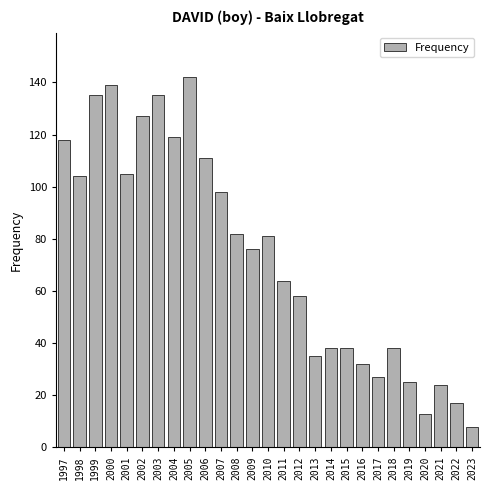

Reading right to left, extract all data points from this chart.

2023=8	2022=17	2021=24	2020=13	2019=25	2018=38	2017=27	2016=32	2015=38	2014=38	2013=35	2012=58	2011=64	2010=81	2009=76	2008=82	2007=98	2006=111	2005=142	2004=119	2003=135	2002=127	2001=105	2000=139	1999=135	1998=104	1997=118